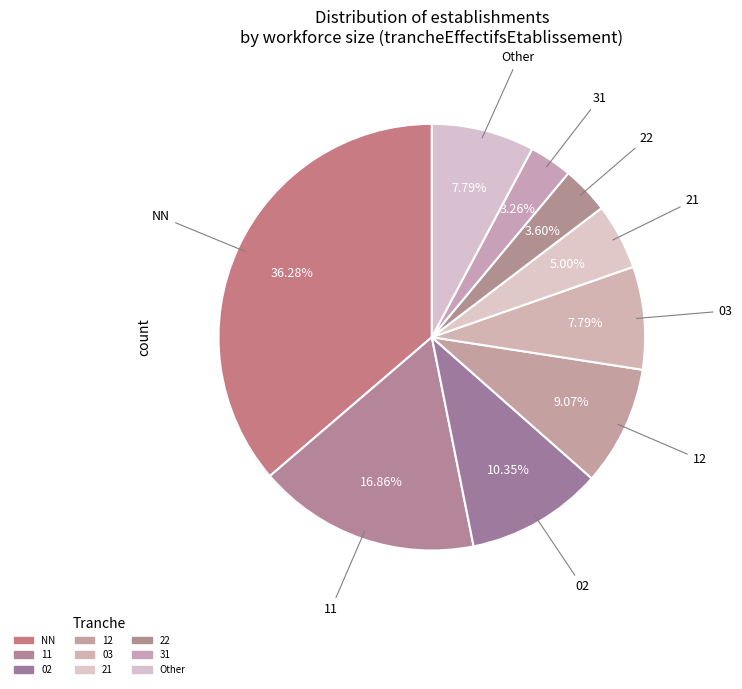

How many segments does this pie chart have?

9